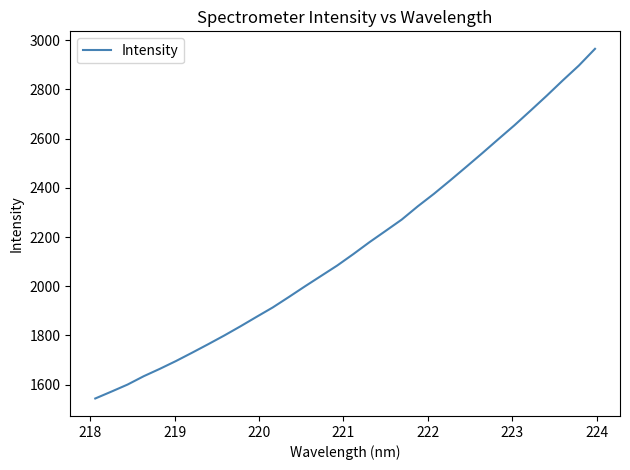

What is the difference between the maximum and minimum values?

1421.2